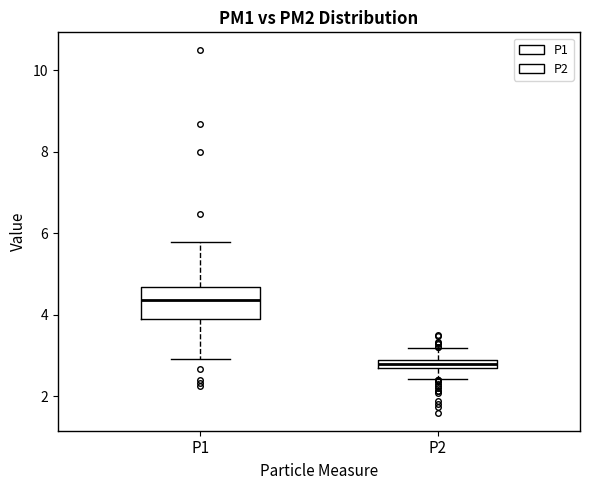

Which box has the lowest median line?

P2